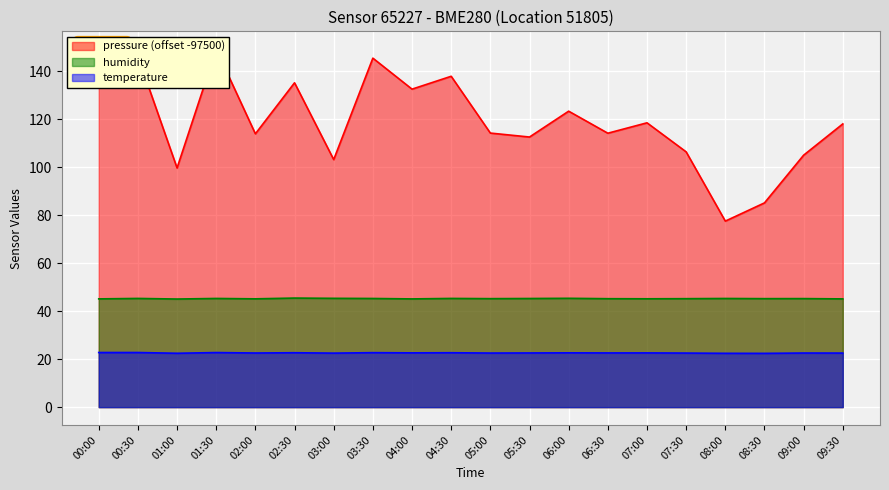

Count the number of categories in the chart.

20